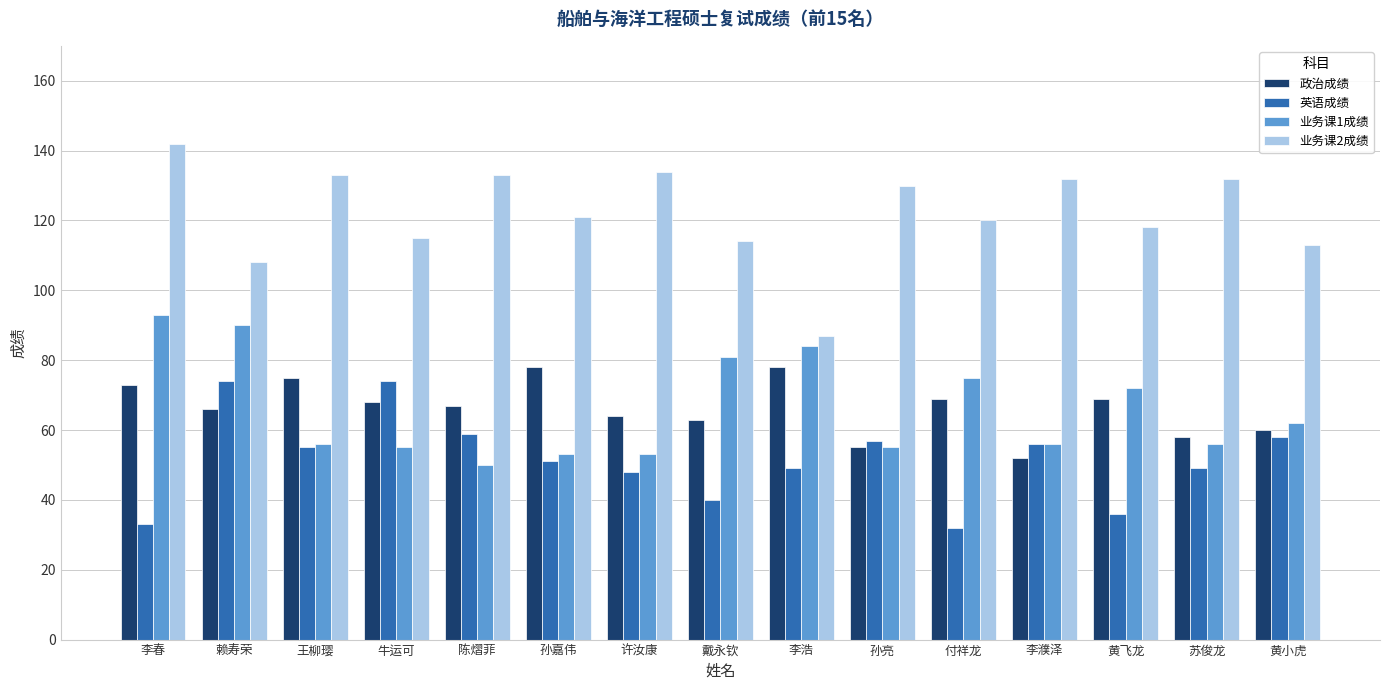

What is the label of the 7th bar from the left?

许汝康